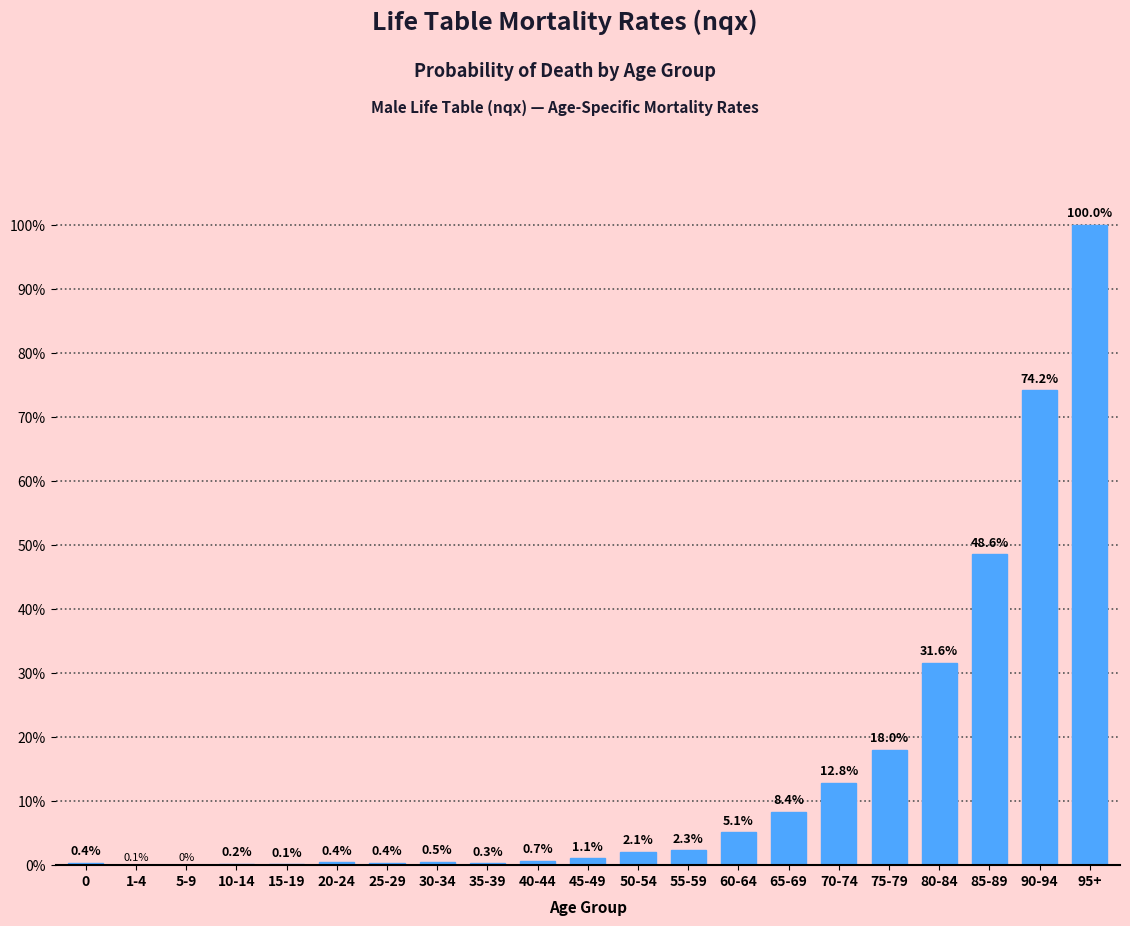

The value at 5-9 is 0.0. True or false?

True